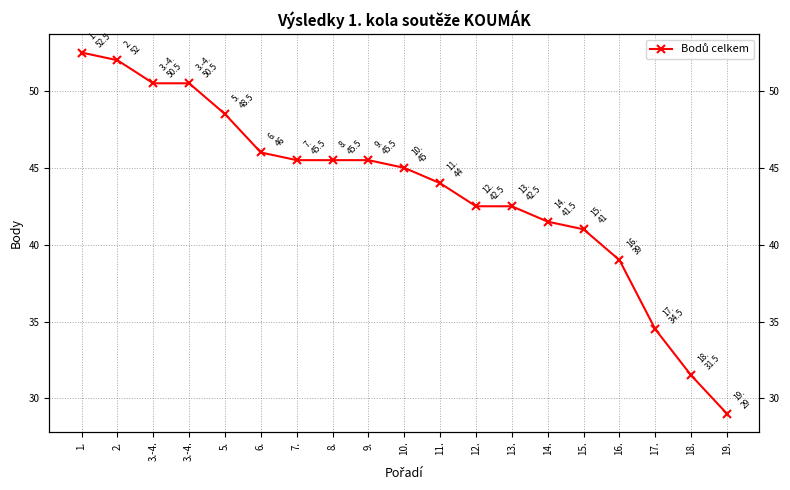

Reading left to right, what are all the values shown in this chart?

1.=52.5	2.=52.0	3.-4.=50.5	3.-4.=50.5	5.=48.5	6.=46.0	7.=45.5	8.=45.5	9.=45.5	10.=45.0	11.=44.0	12.=42.5	13.=42.5	14.=41.5	15.=41.0	16.=39.0	17.=34.5	18.=31.5	19.=29.0